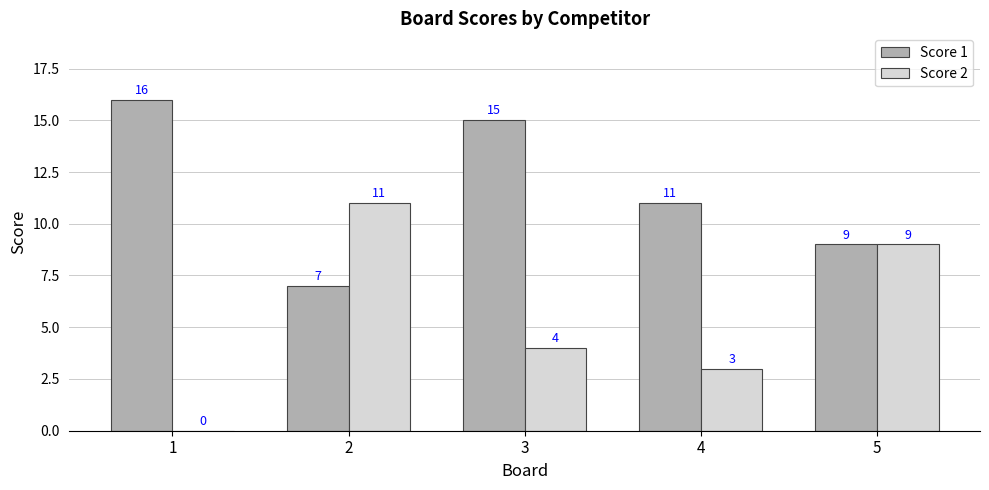

Between 1 and 4, which series saw the biggest shift?

Score 1